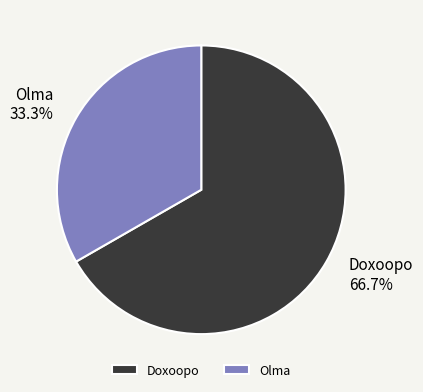

Does any single category account for the majority?

Yes